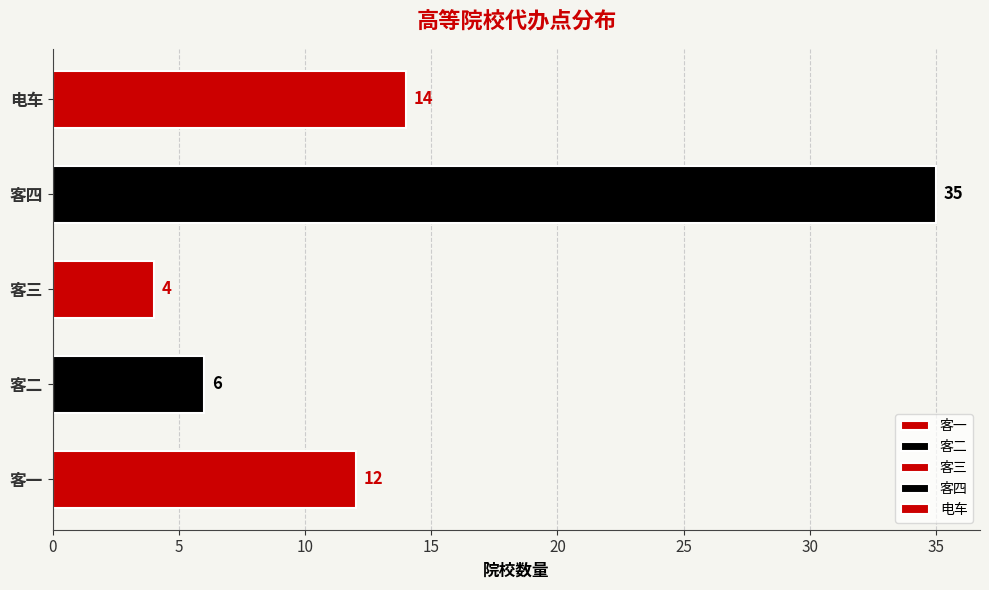

The chart shows a value of 35 at 客四. True or false?

True